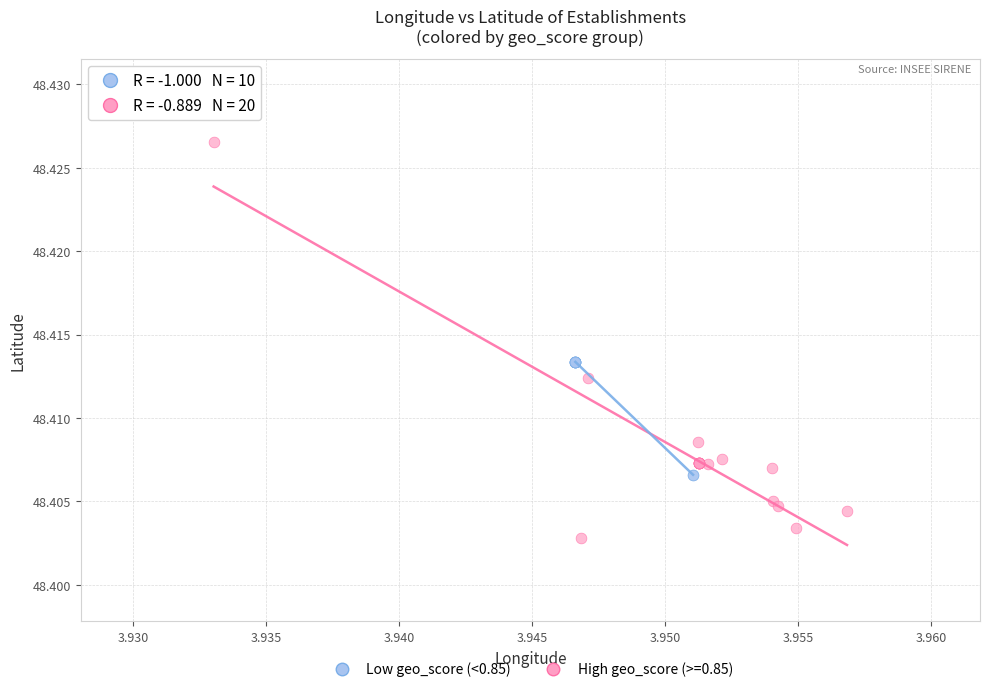

Which series reaches the minimum Y coordinate?

High geo_score (>=0.85)